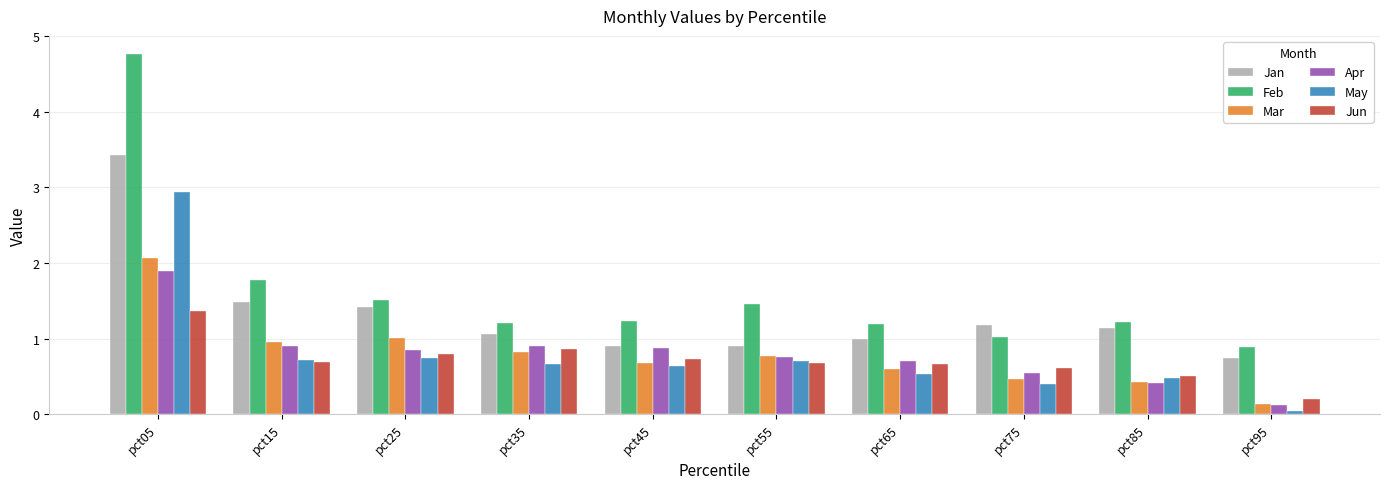

What is the spread (max minus min) of values at pct05?

3.4